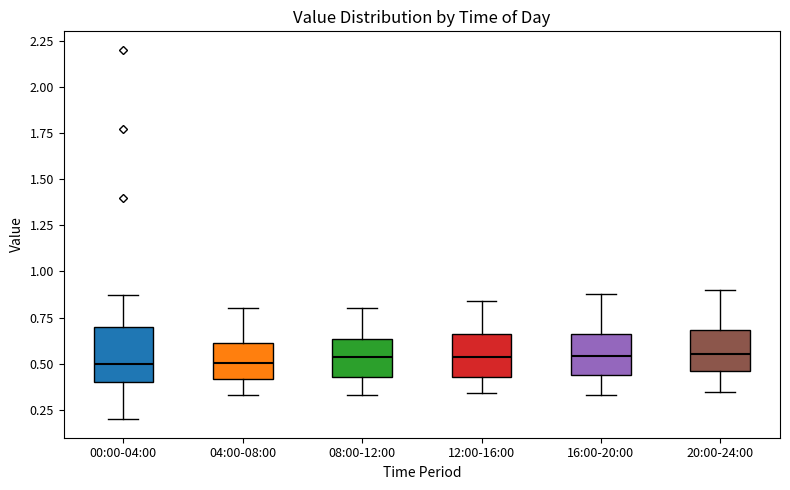

Comparing the boxes themselves (not the whiskers), which one is the tallest?

00:00-04:00